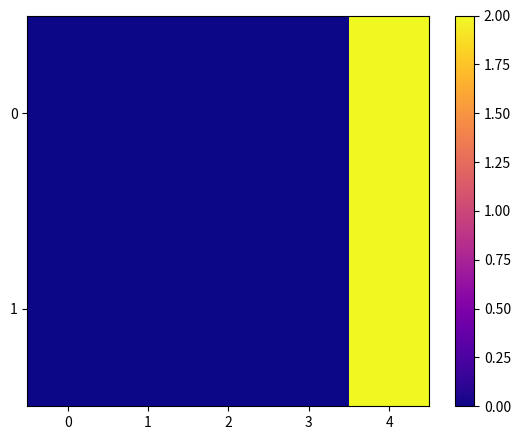

At which category is the sum across all series the highest?

4